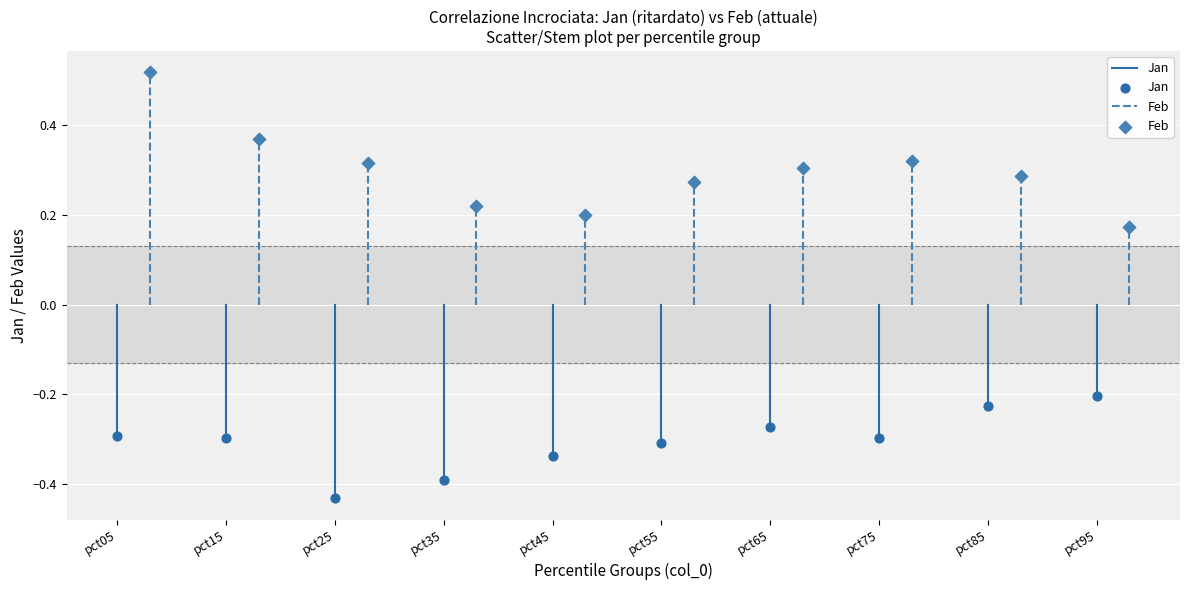

Which series has the largest Y range (max minus min)?

Feb